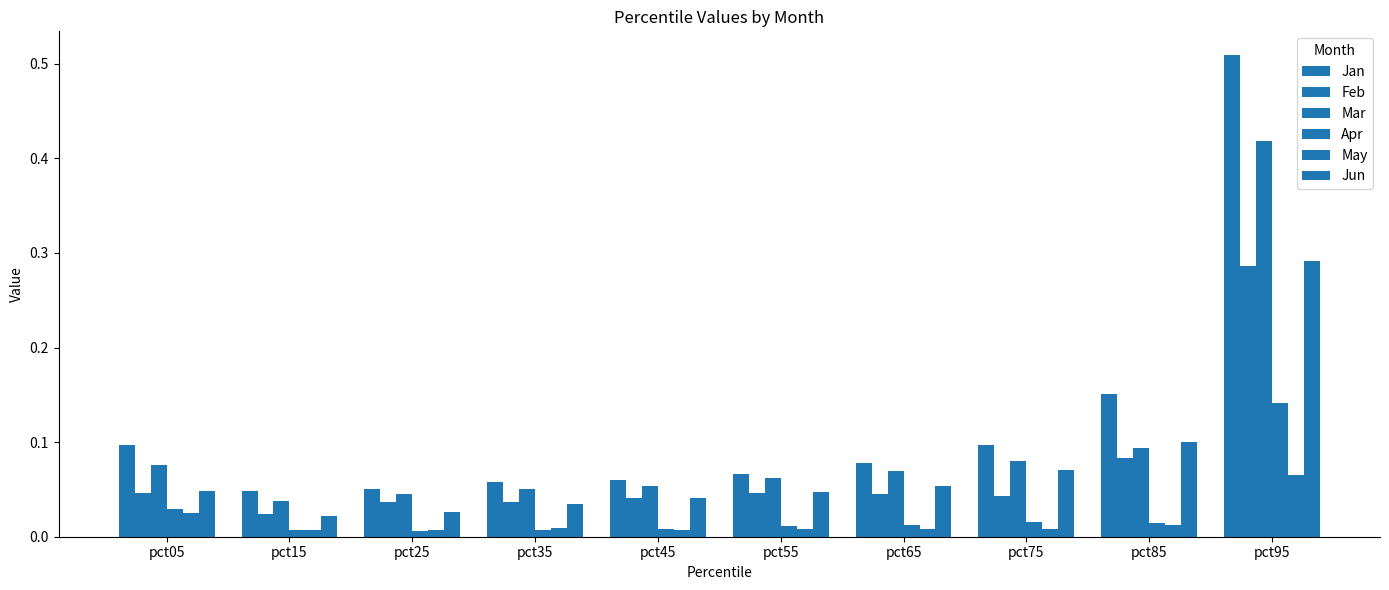

What is the total value across all series at pct05?

0.3